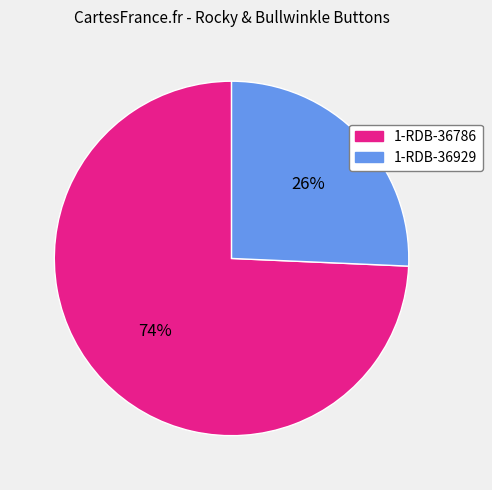

To the nearest percent, what is the average slice percentage?

50%